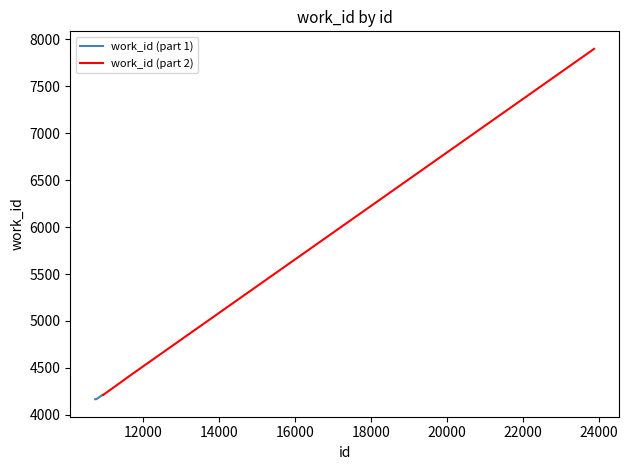

What is the highest value of the work_id (part 1) series?

4211